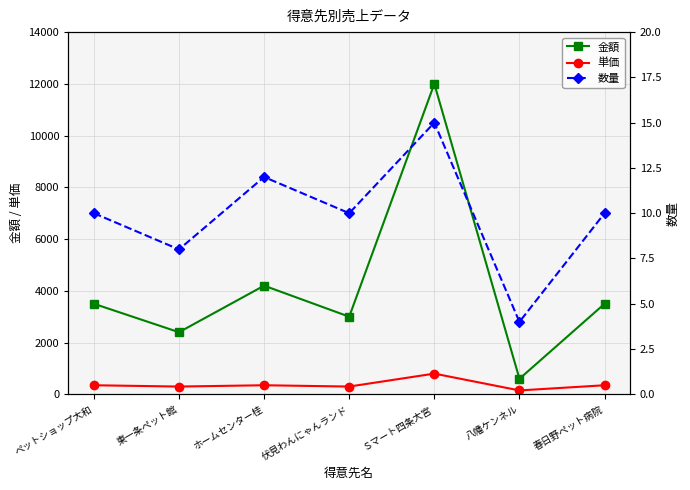

How many data points in 単価 are above 350?

1